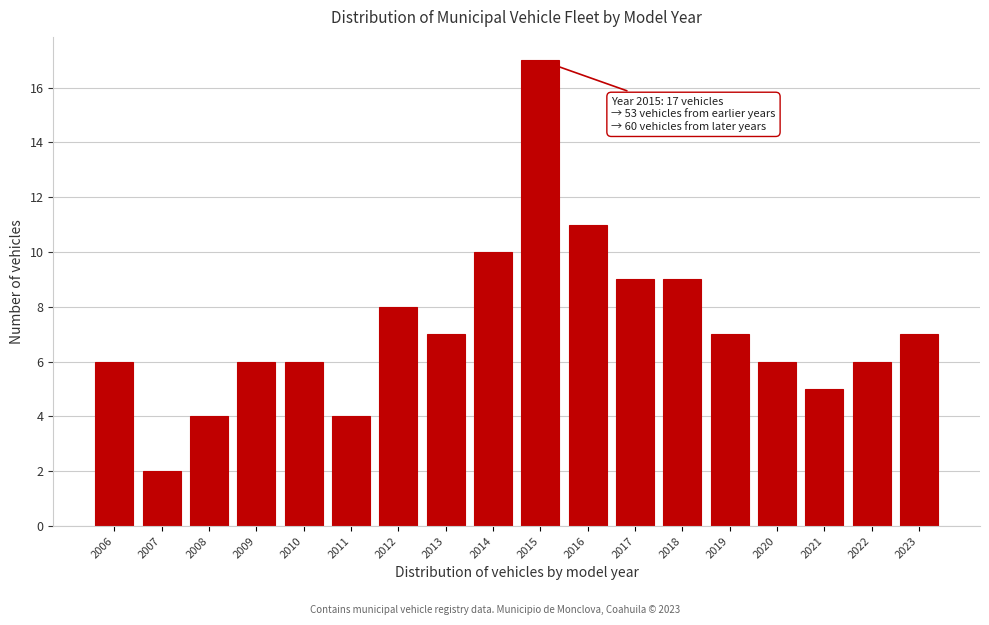

Reading left to right, list all the values displayed in this chart.

6	2	4	6	6	4	8	7	10	17	11	9	9	7	6	5	6	7